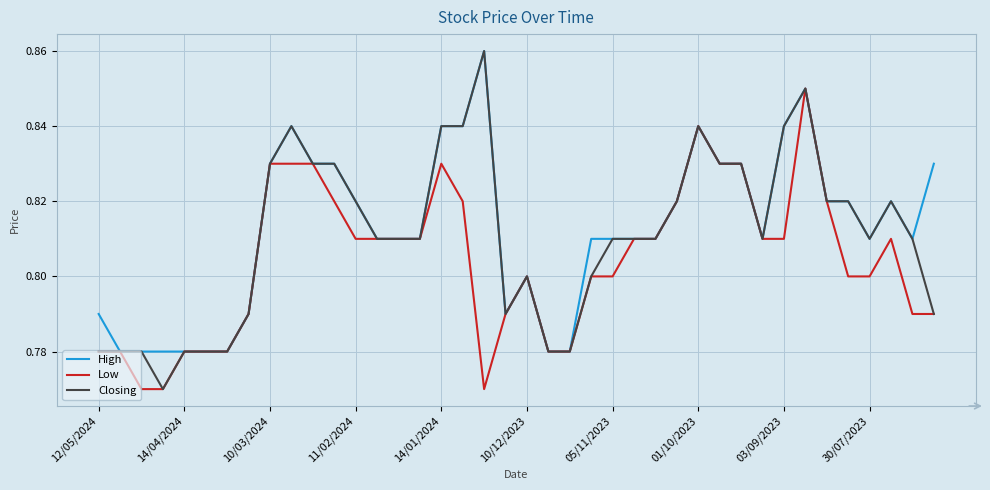

Which series has the widest spread of values?

Closing